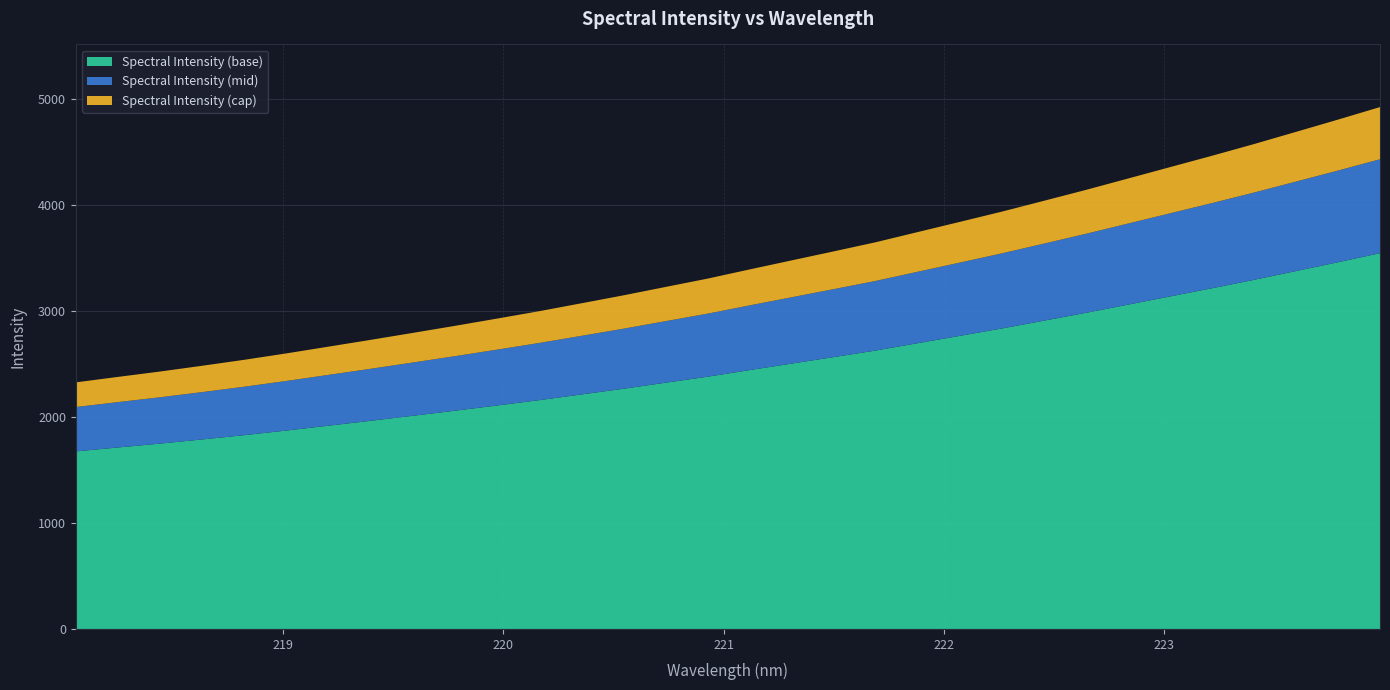

Reading left to right, what are all the values shown in this chart?

2327.2	2378.9	2429.5	2484.0	2540.4	2600.8	2664.4	2728.4	2794.0	2860.4	2928.9	2998.6	3073.1	3148.1	3227.2	3306.0	3392.7	3478.1	3563.1	3649.5	3745.7	3841.7	3938.3	4040.6	4143.5	4250.8	4358.3	4465.8	4576.2	4691.4	4807.1	4925.6